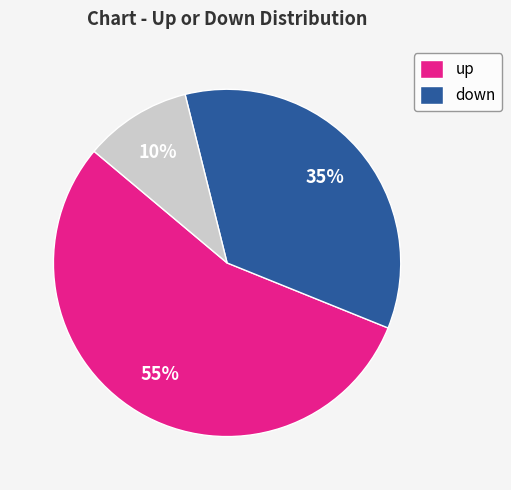

Is there any slice that represents more than half of the pie?

Yes